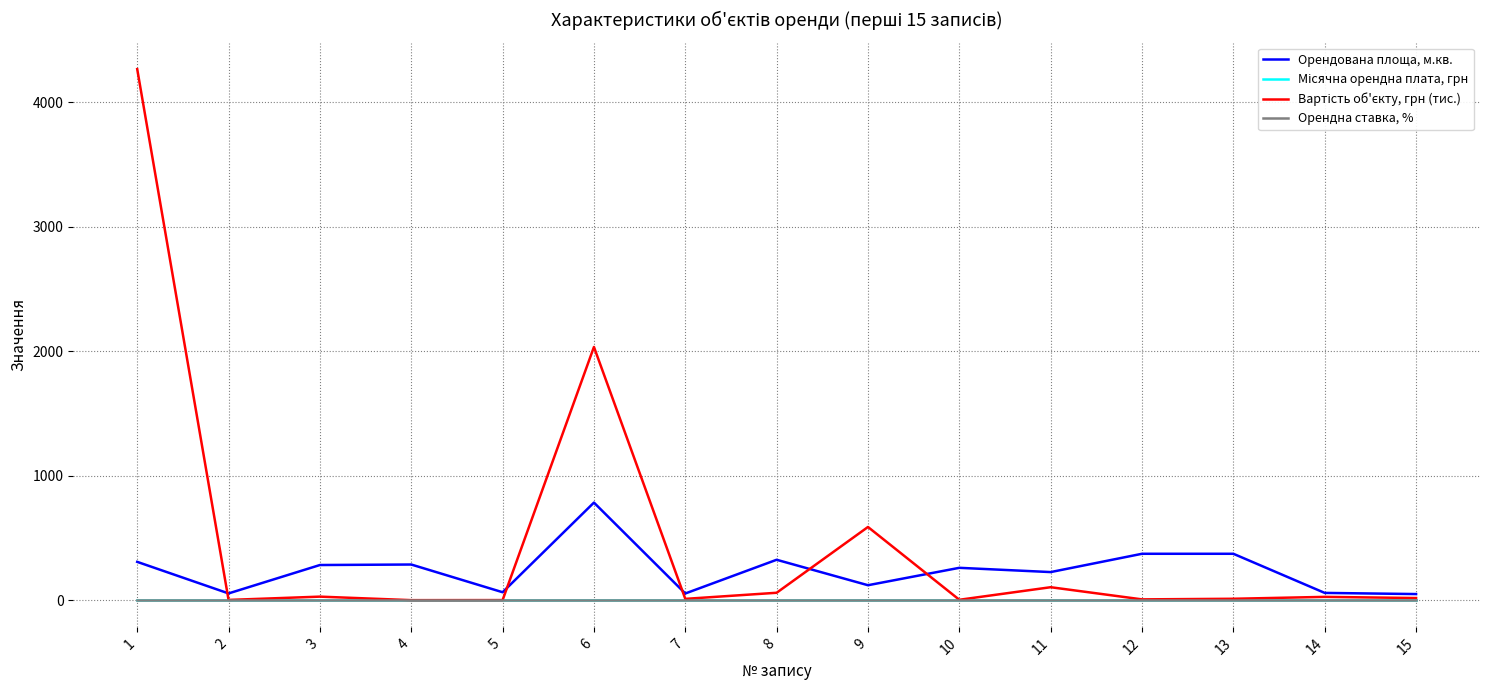

What is the maximum value shown in the chart?

4266.7